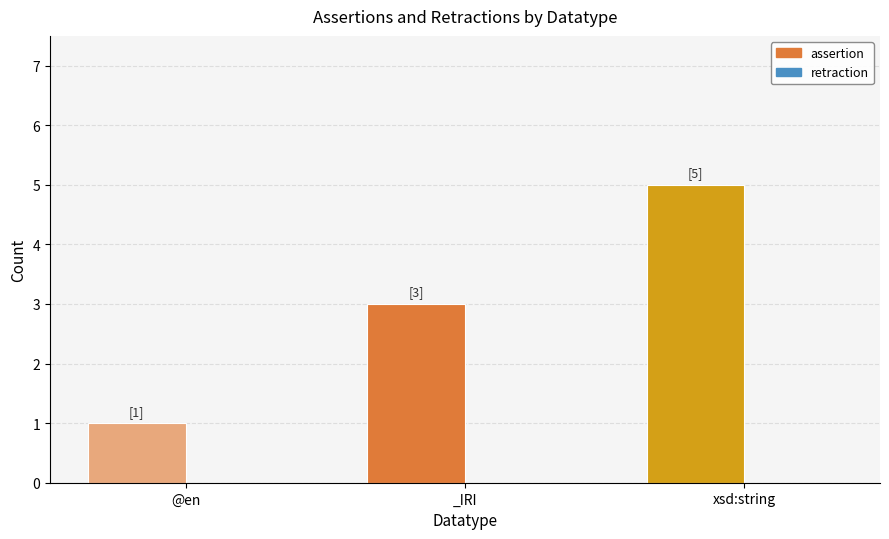

Does the chart contain stacked bars?

No